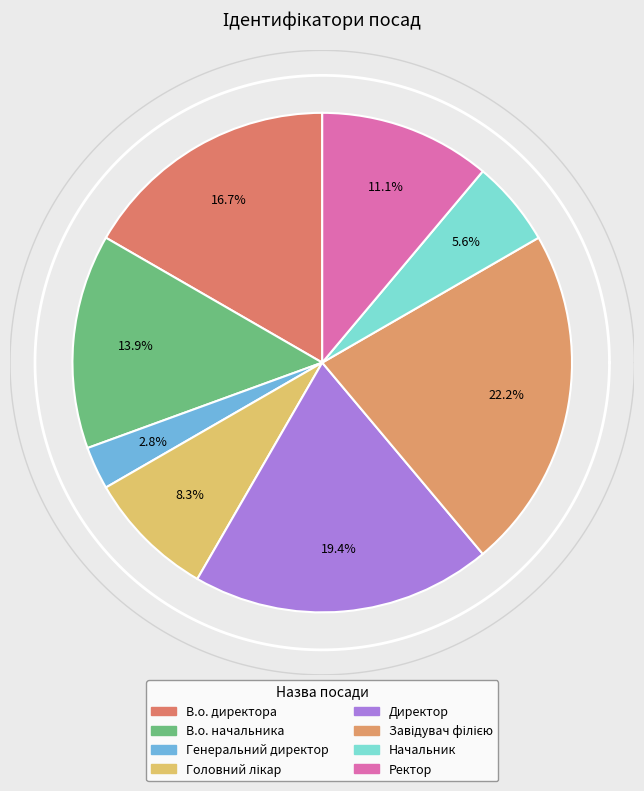

What percentage do В.о. директора and Начальник together represent?

22.2%